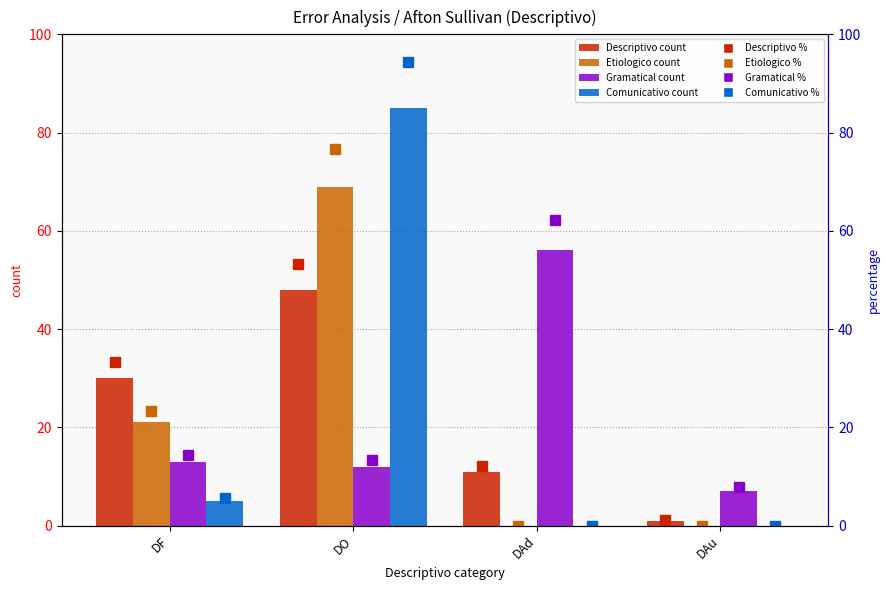

Where is Gramatical nearest to the value 31?

DF